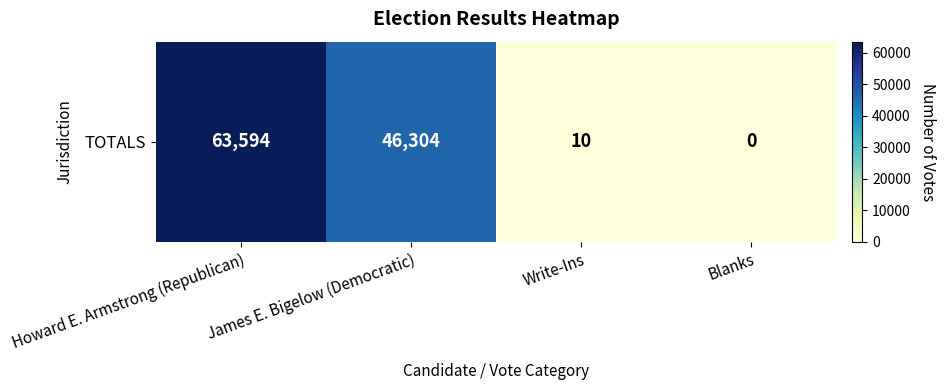

What is the change in value from James E. Bigelow (Democratic) to Write-Ins?

-46294